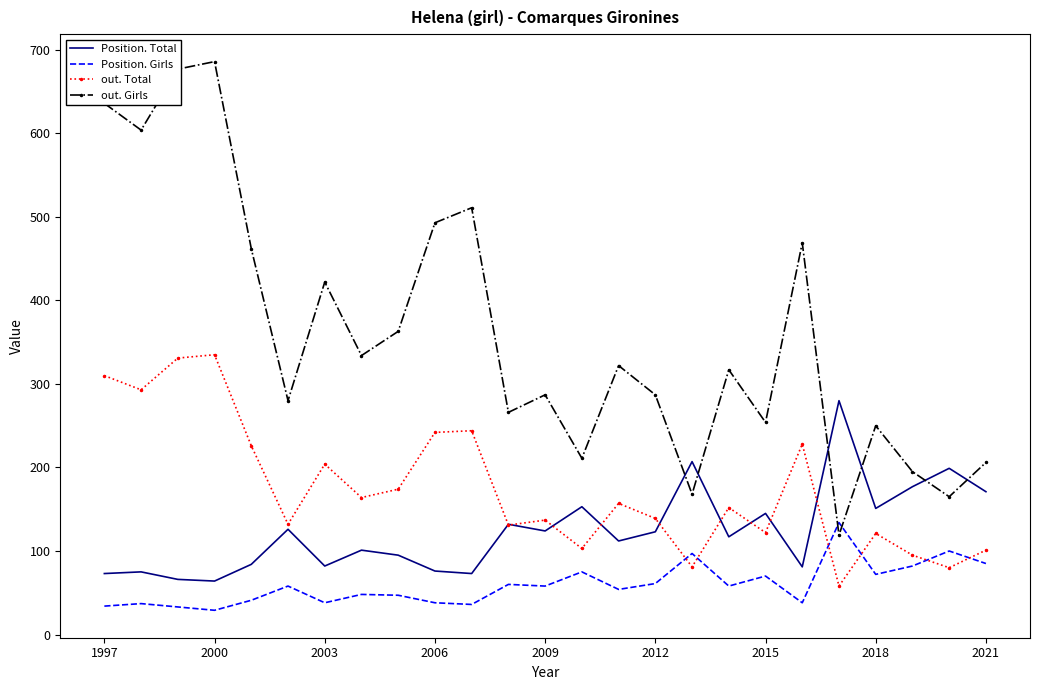

Which series has the largest total across all categories?

out. Girls